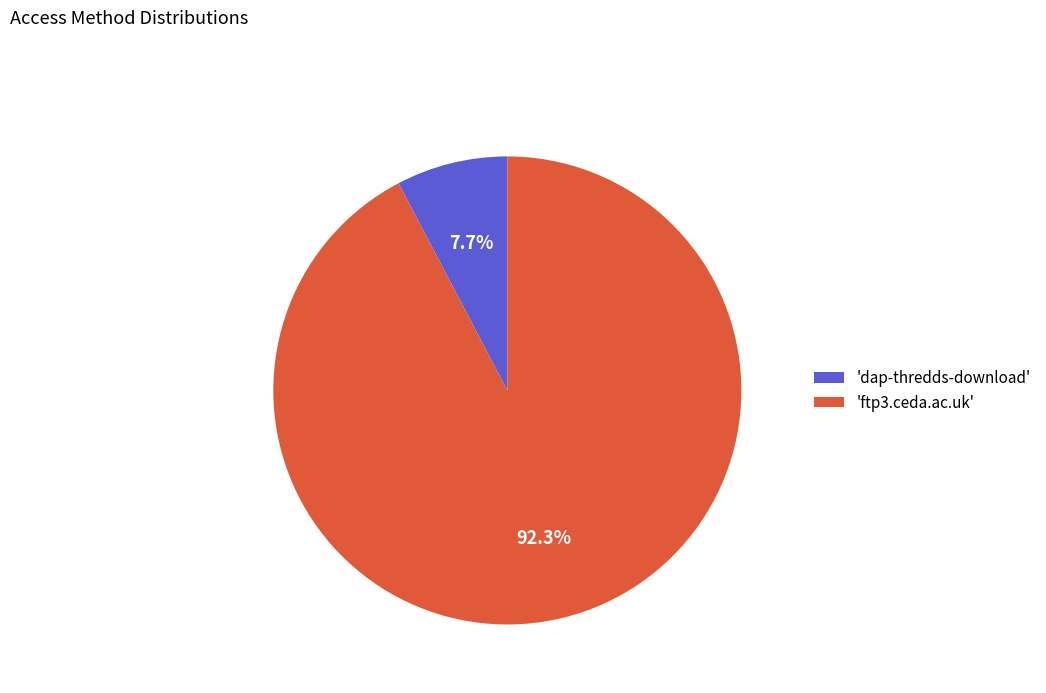

What percentage do 'dap-thredds-download' and 'ftp3.ceda.ac.uk' together represent?

100.0%